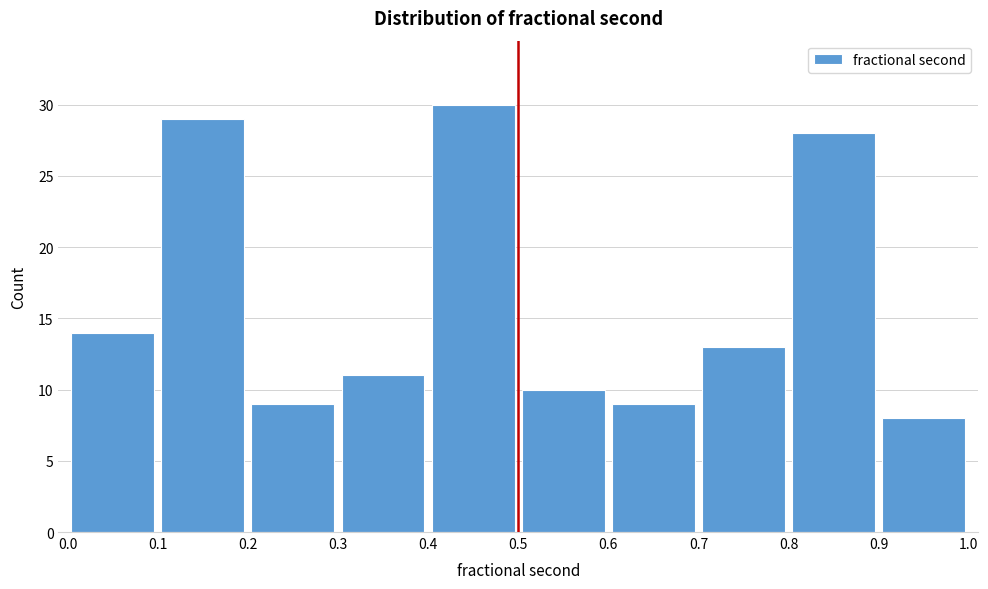

What is the height of the bar covering 0.2 to 0.3 on the x-axis? The values are not printed on the chart, so give them approximately, as read against the axis.

9